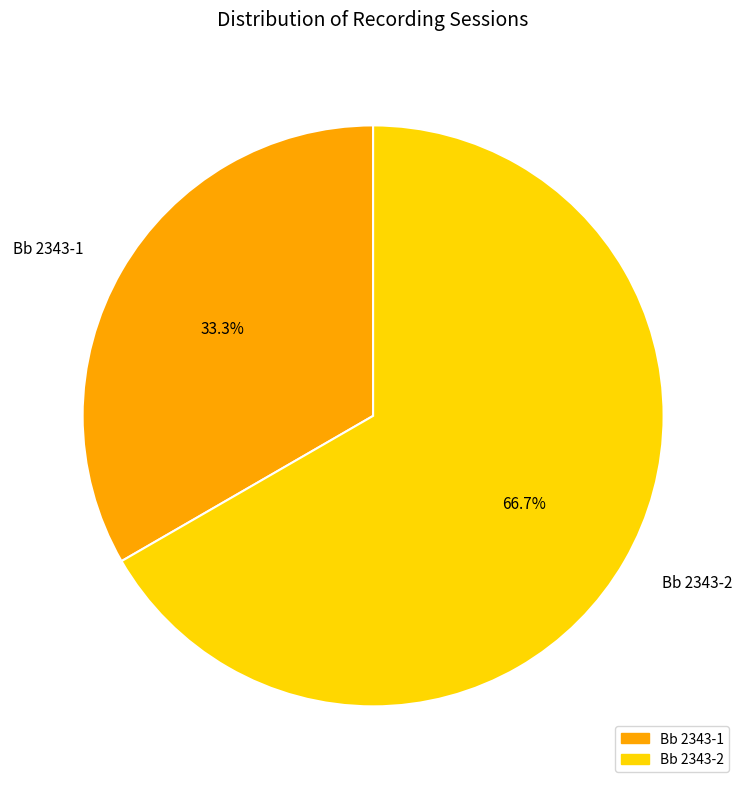

What is the total percentage of Bb 2343-1 and Bb 2343-2?

100.0%